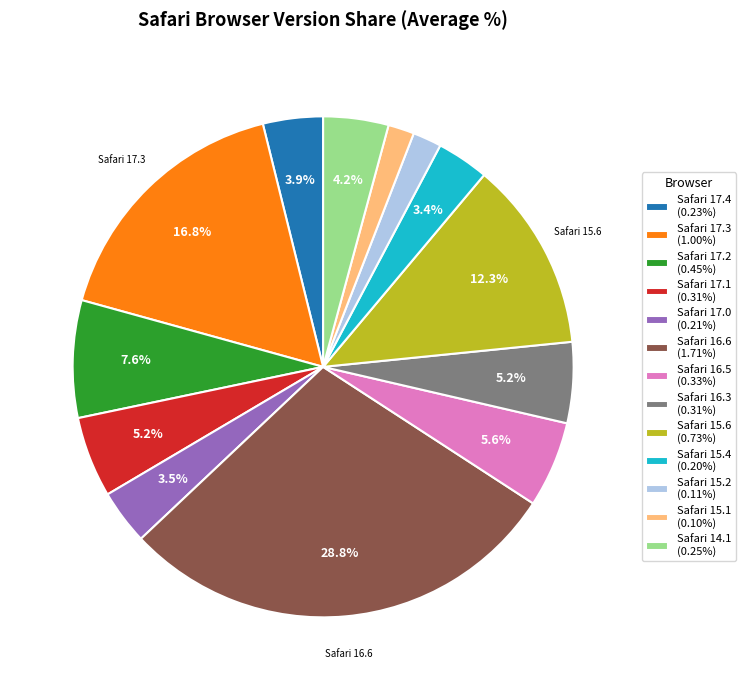

Is there a majority slice in this chart?

No